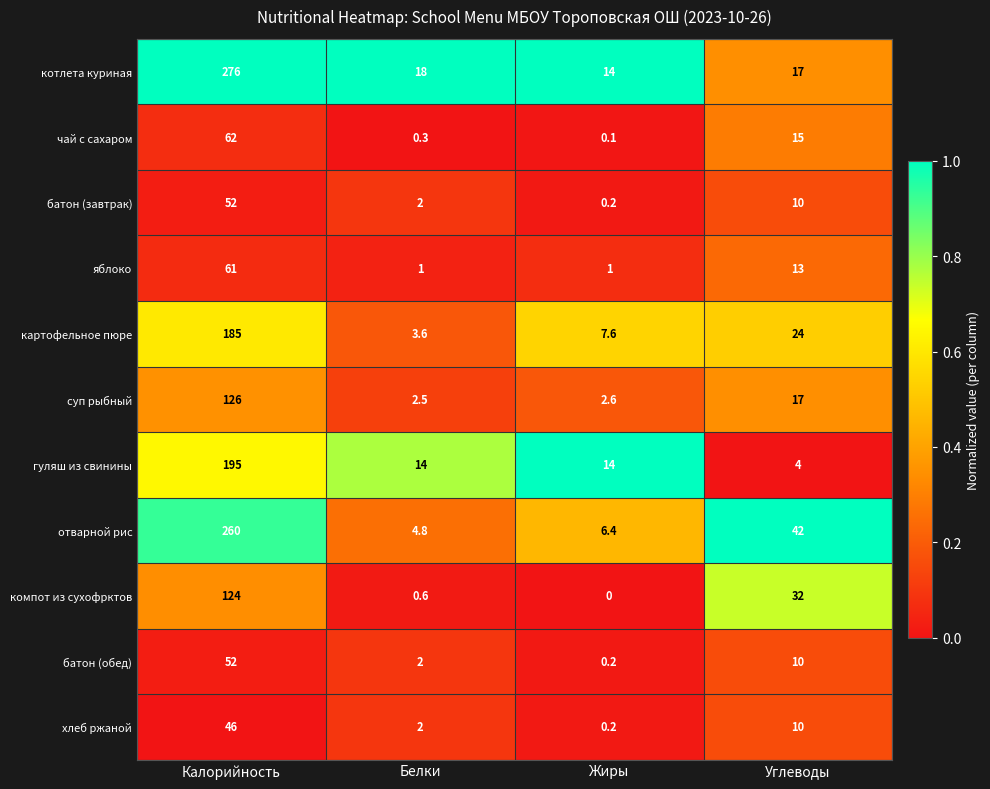

The value of компот из сухофрктов at Углеводы is 48.5. True or false?

False